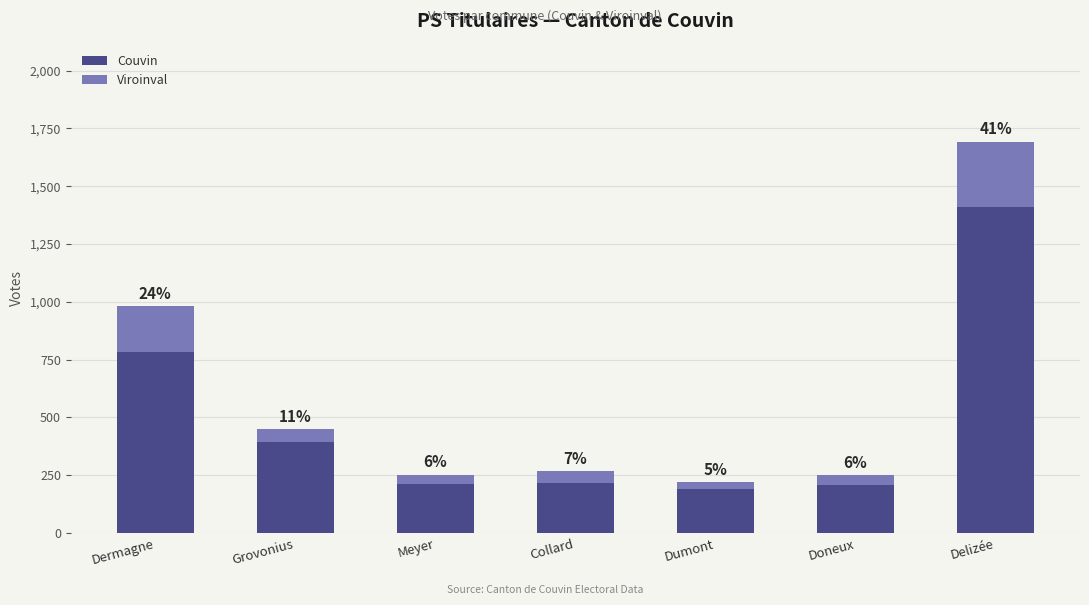

What are all the series names shown in the legend?

Couvin, Viroinval